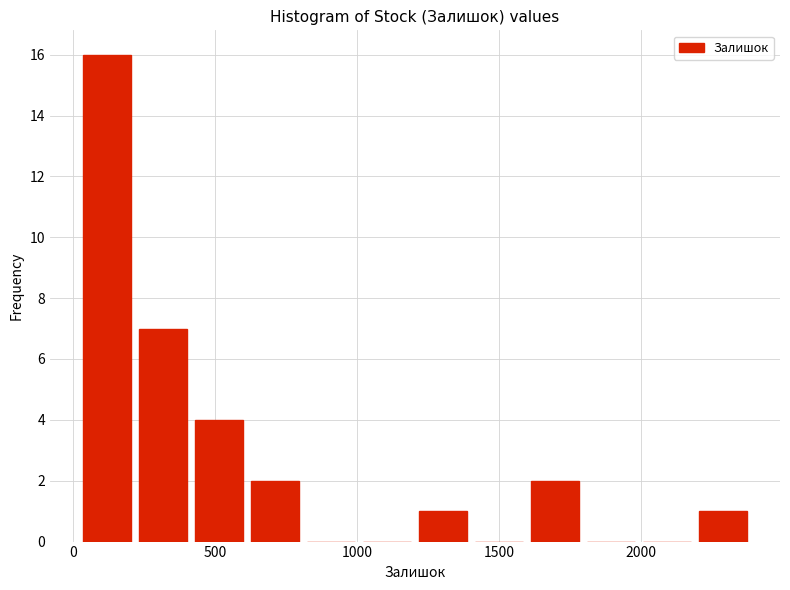

Around what value on the x-axis is the tallest bar? Give the approximate position of its centre, as read against the axis.

100